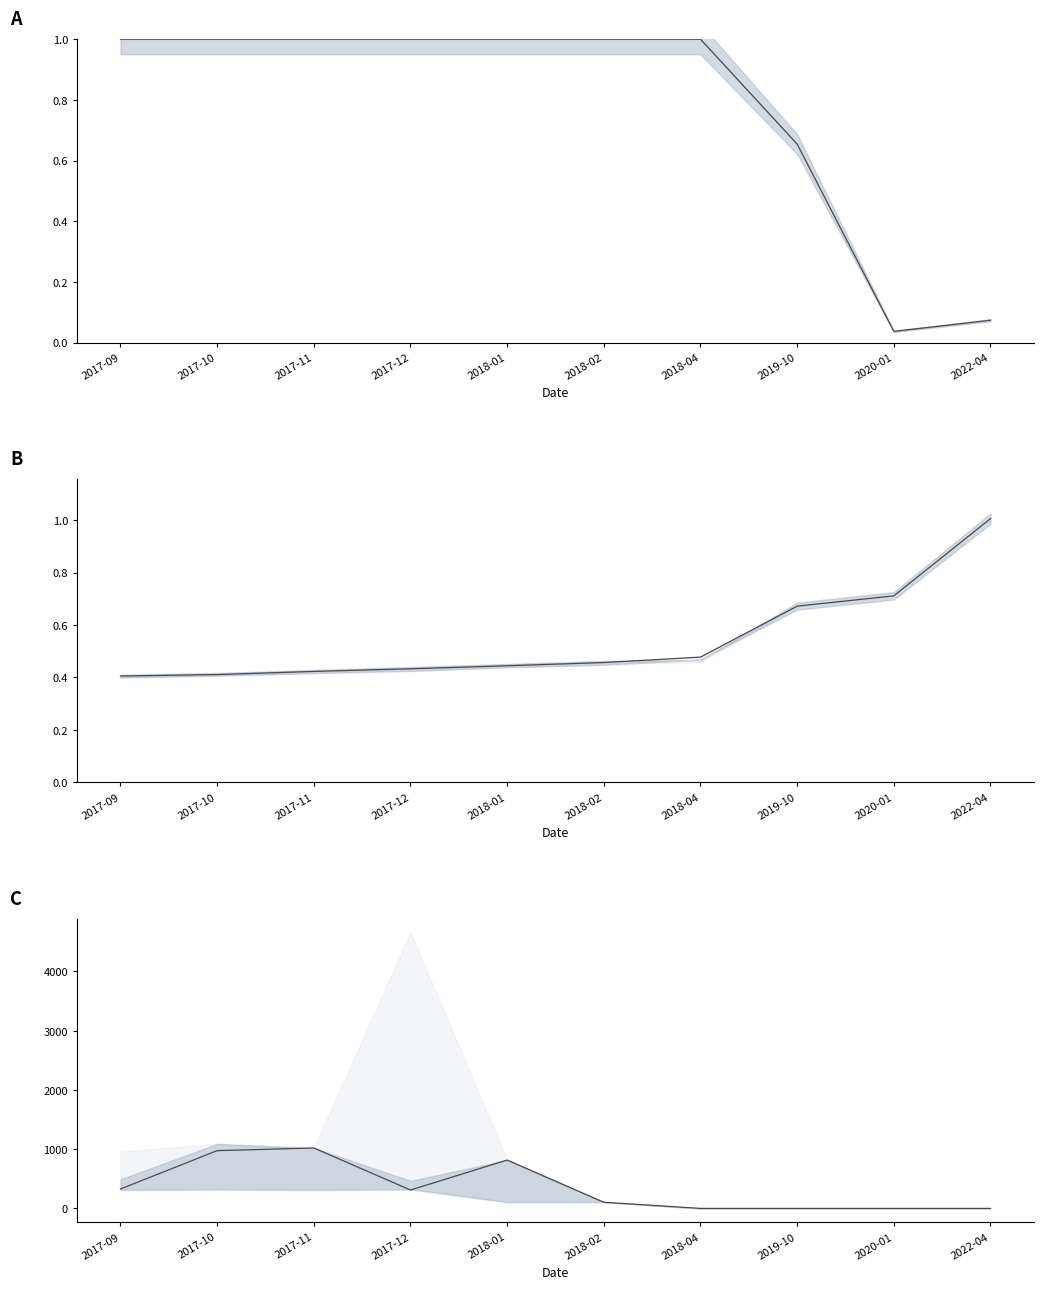

Which series has the largest range (max minus min)?

Amount median